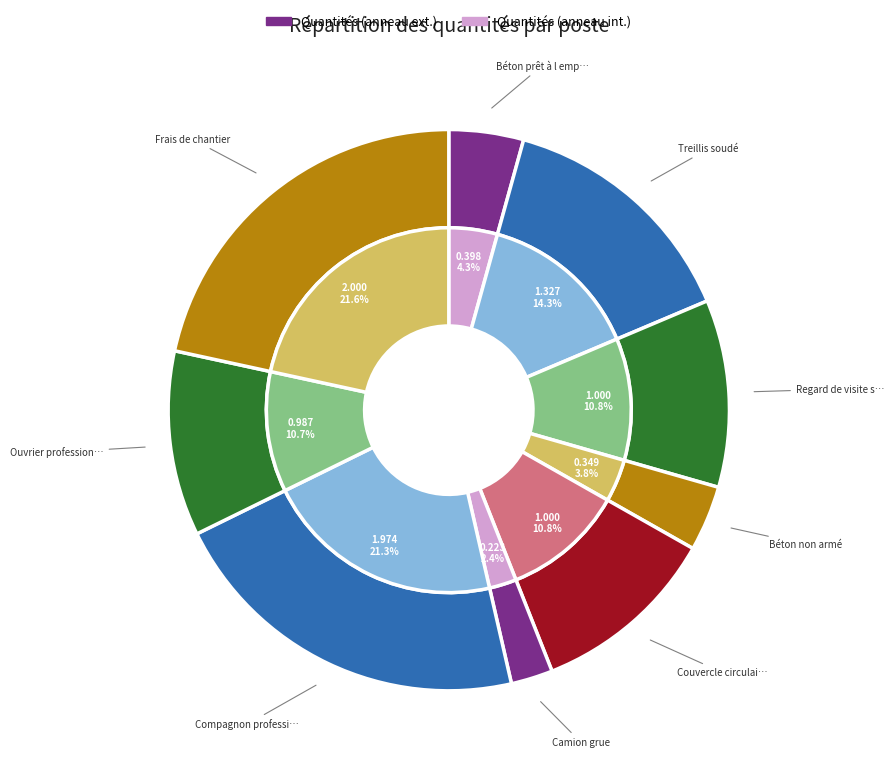

To the nearest percent, what is the difference between the Regard de visite siphoïde and Béton prêt à l emploi slice percentages?

7%